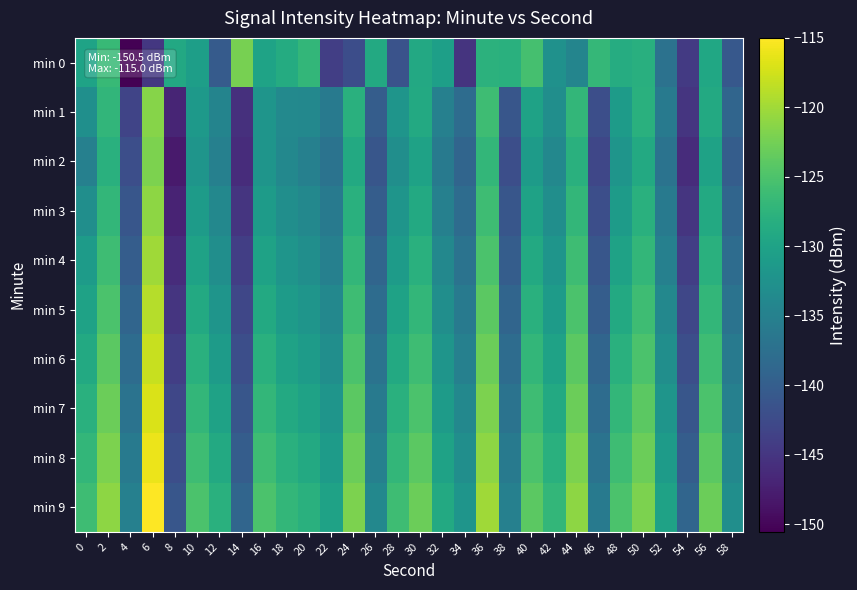

Which series changed the most between 26 and 34?

min 0